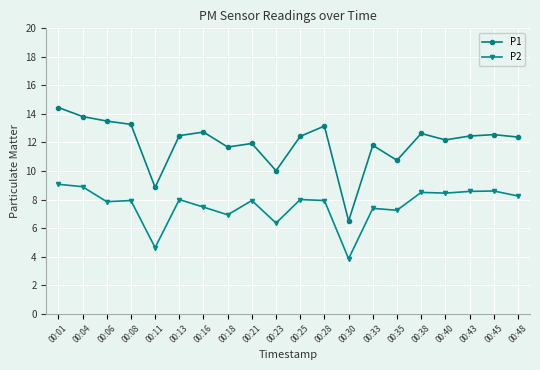

Which series has the largest range (max minus min)?

P1